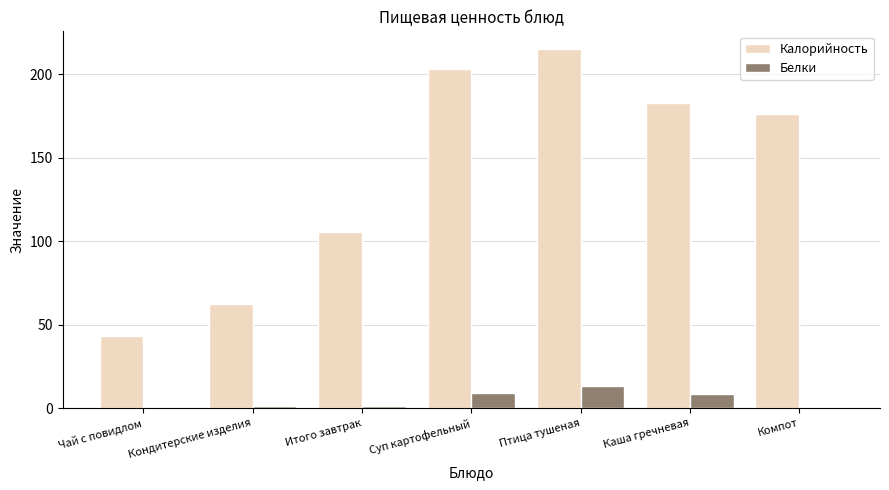

Are the bars horizontal?

No